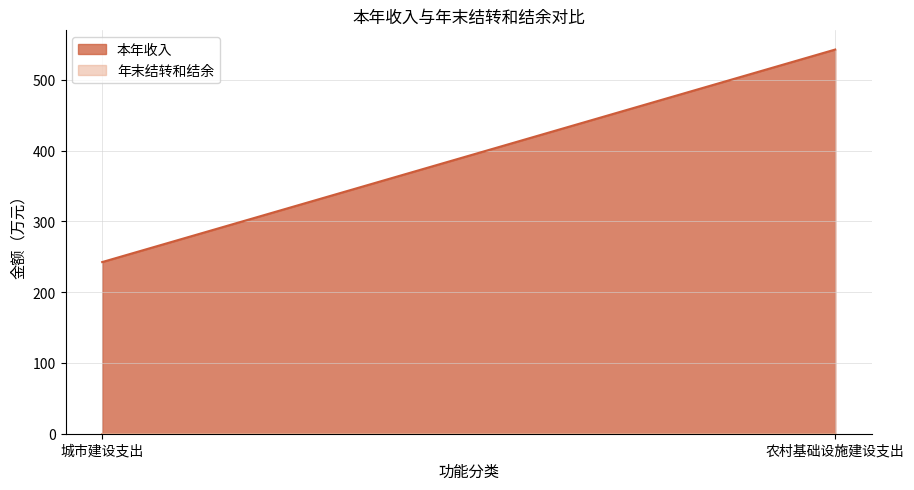

What is the value of the 本年收入 point at the 1st from the left?

242.5